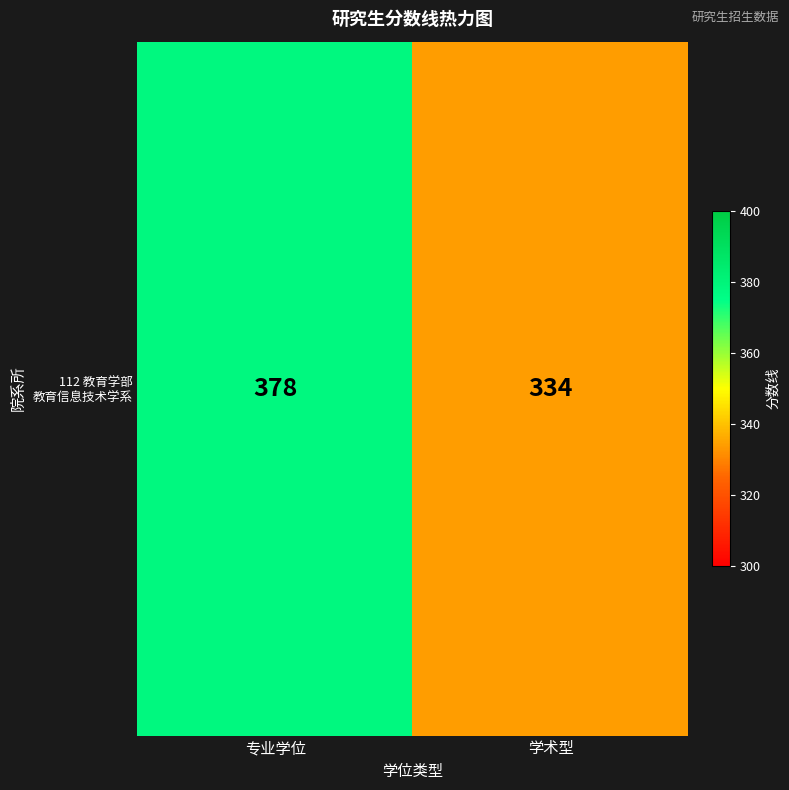

How many data points are less than 378?

1